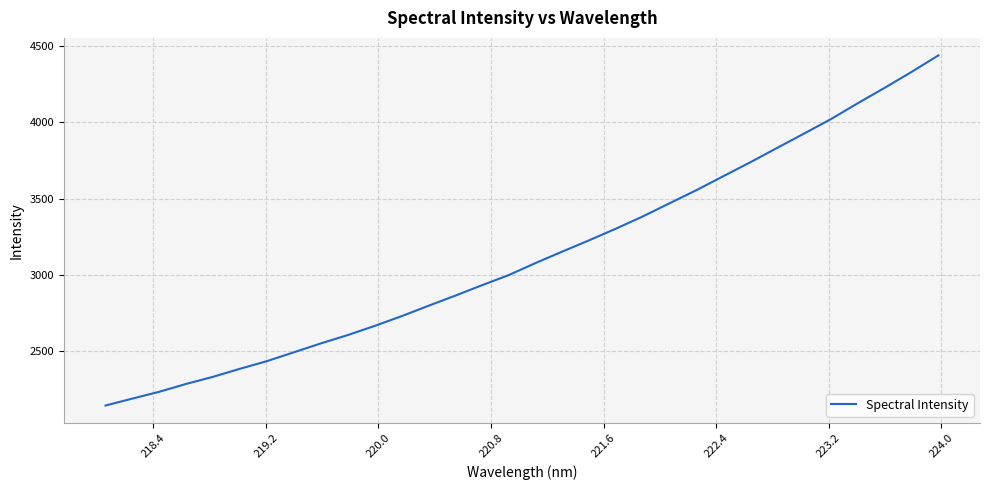

What is the difference between the maximum and minimum values?

2296.9